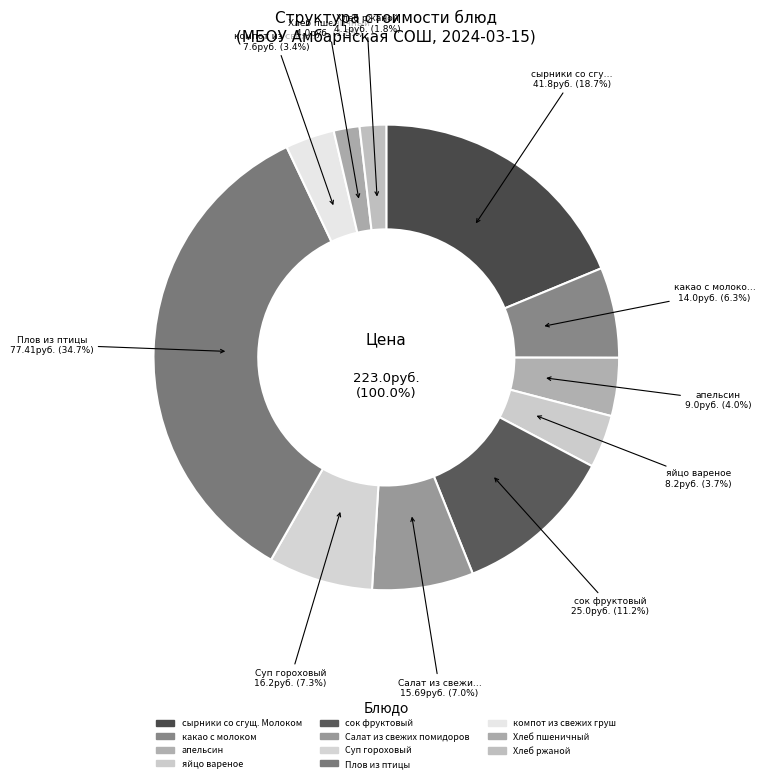

To the nearest percent, what is the difference between the largest and smallest slice percentages?

33%